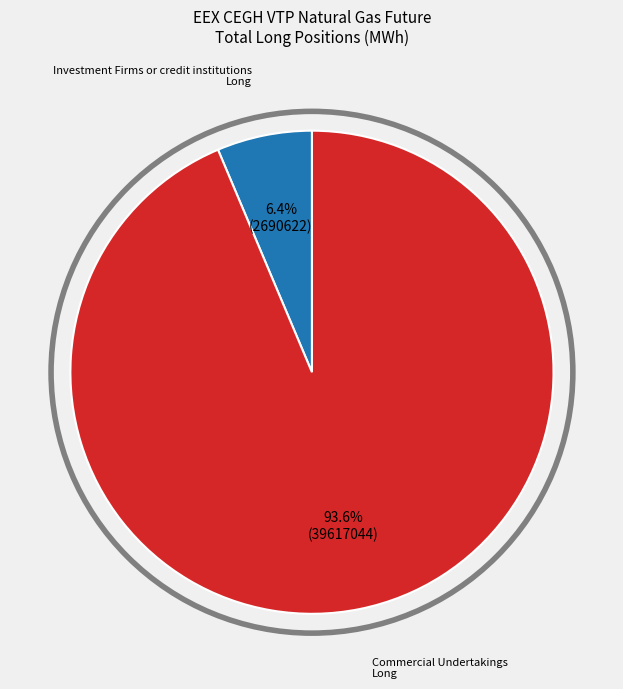

Count the number of slices in the pie.

2